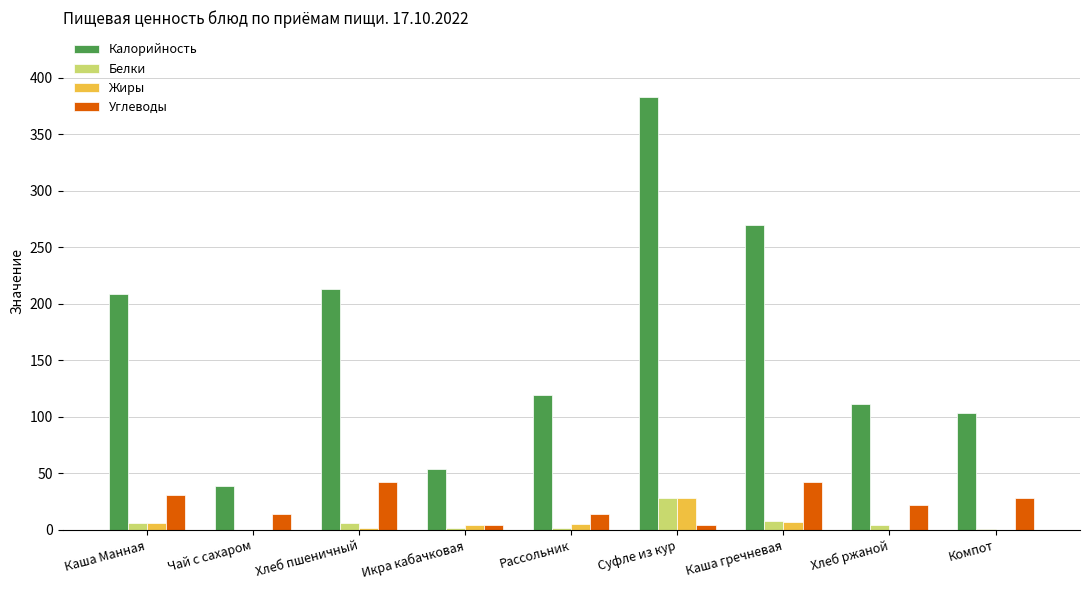

What is the total value across all series at Компот?

132